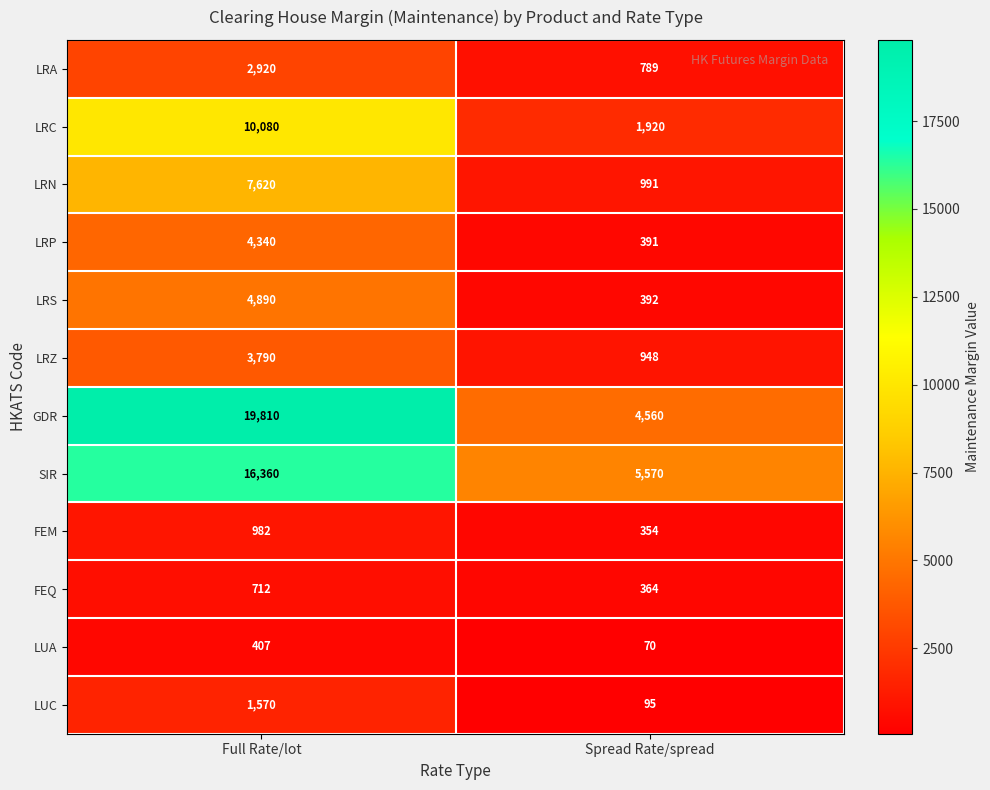

True or false: LRP has a value of 272 at Spread Rate/spread.

False